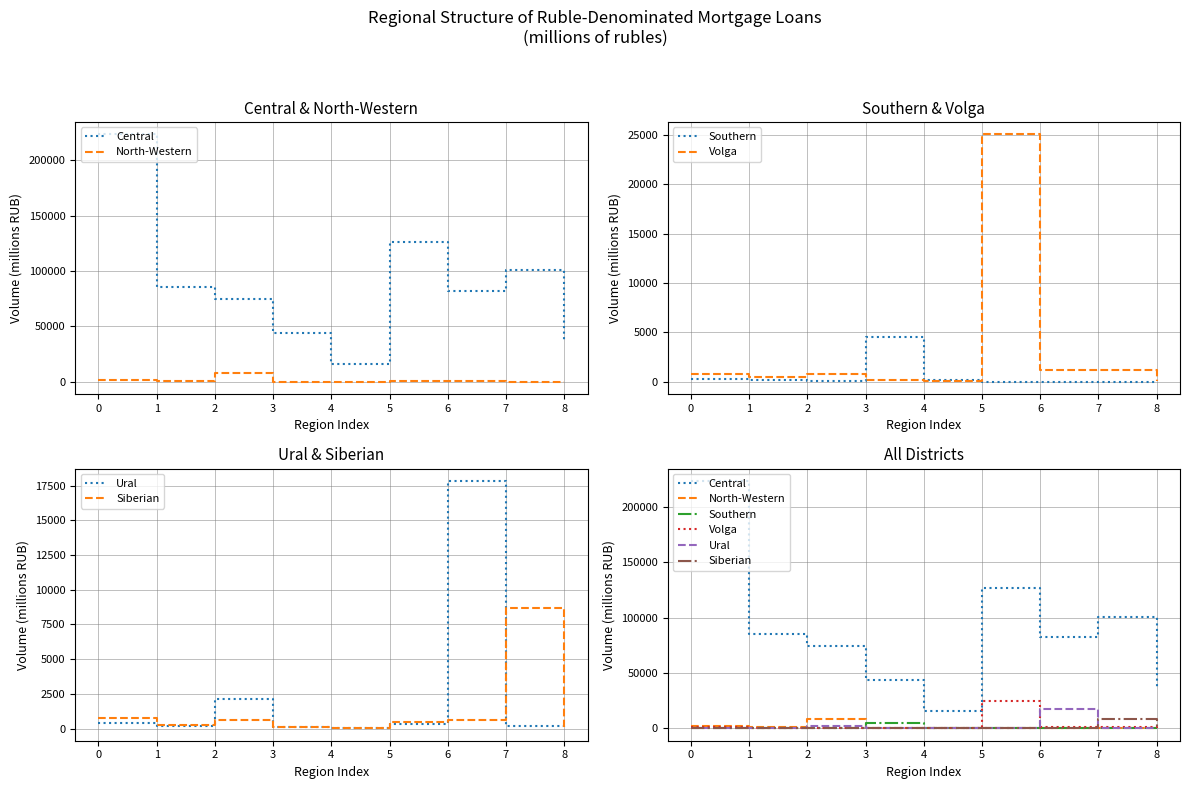

After their last crossing, which series has the higher values: Ural or Siberian?

Siberian